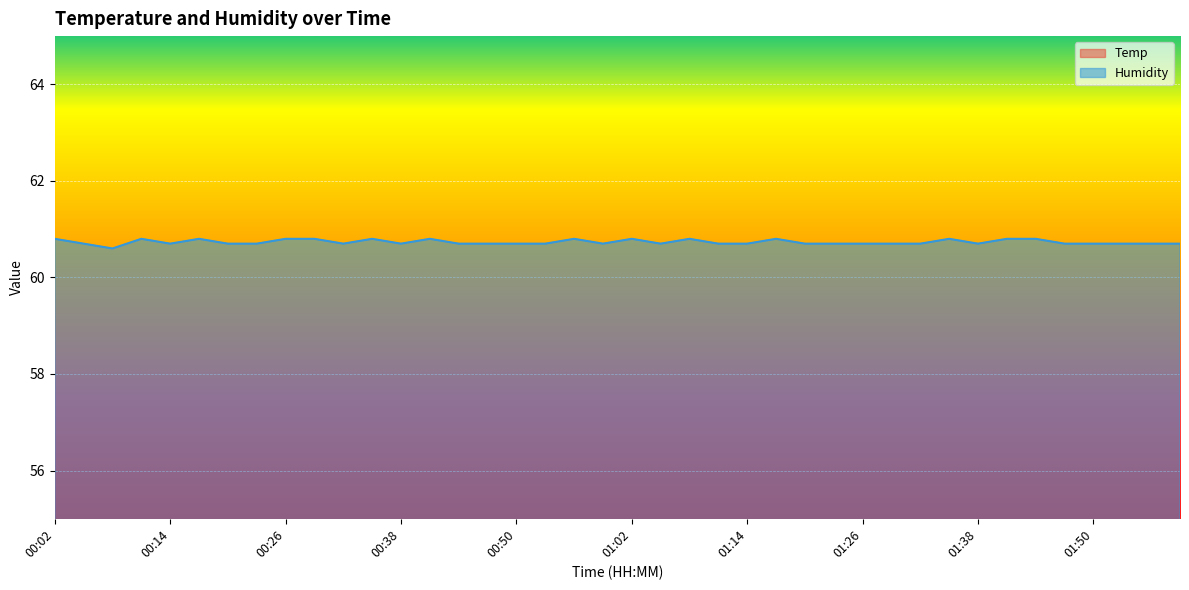

How many interior local valleys does the Humidity series have?

7